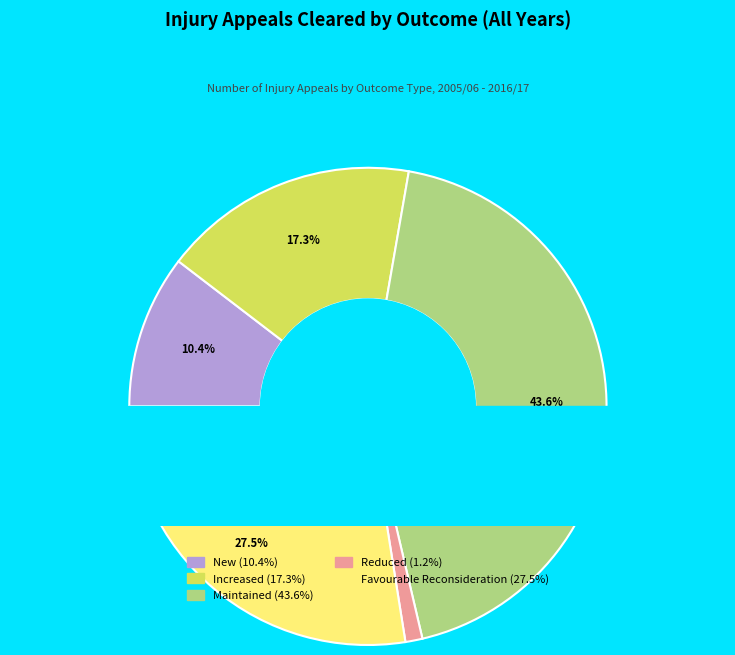

Does Reduced account for over 50% of the chart?

No